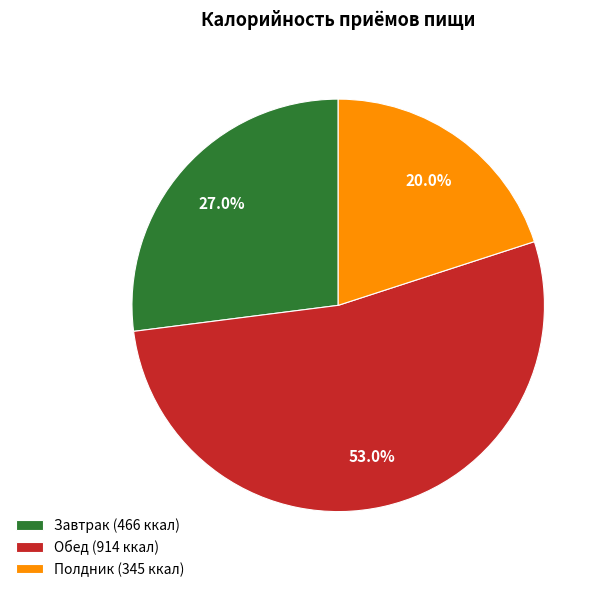

Approximately how many times larger is the value at Полдник (345 ккал) compared to Обед (914 ккал)?

0.4